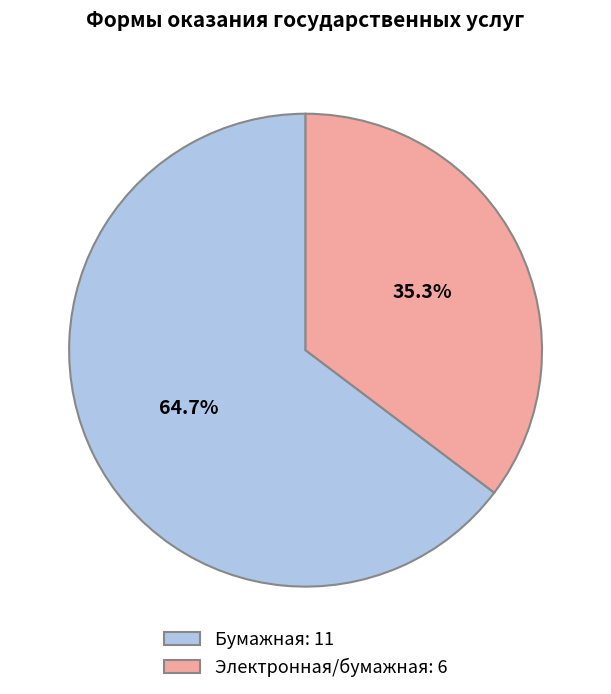

Which category has the biggest portion of the pie?

Бумажная